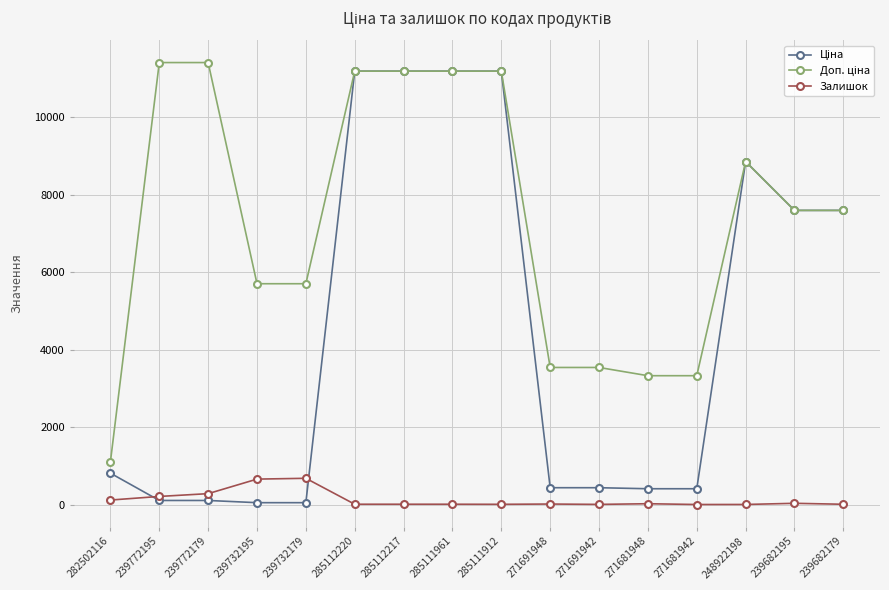

What is the greatest value displayed?

11410.0